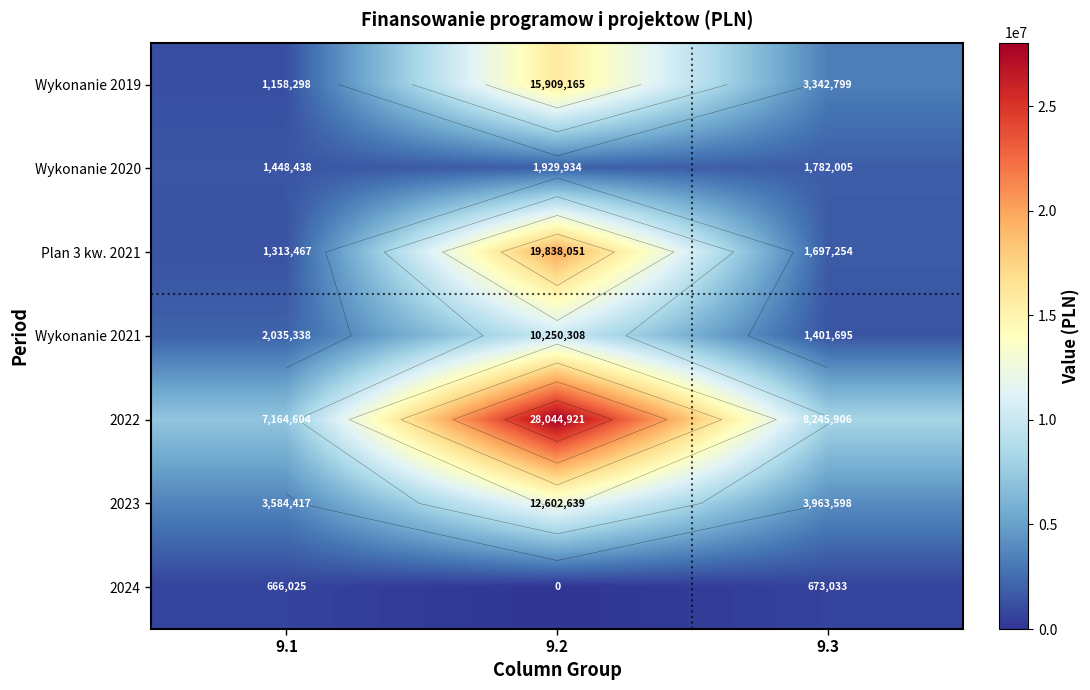

At which category is the sum across all series the highest?

9.2